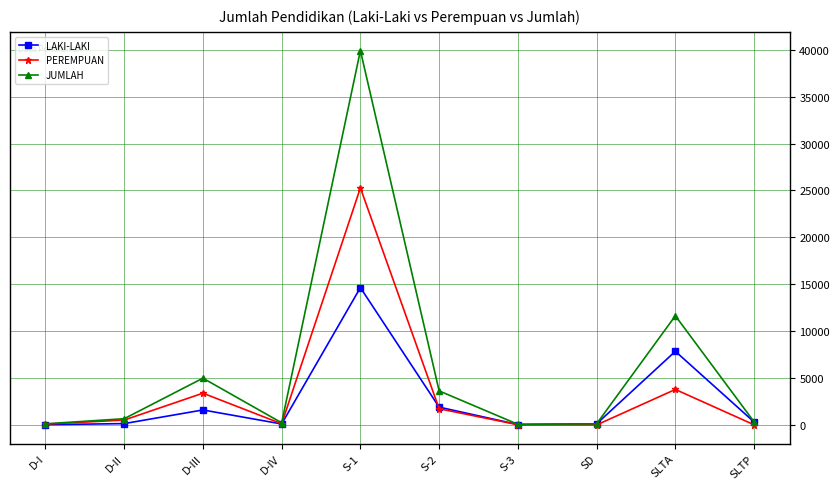

What is the value of the JUMLAH point at the 6th from the left?

3631